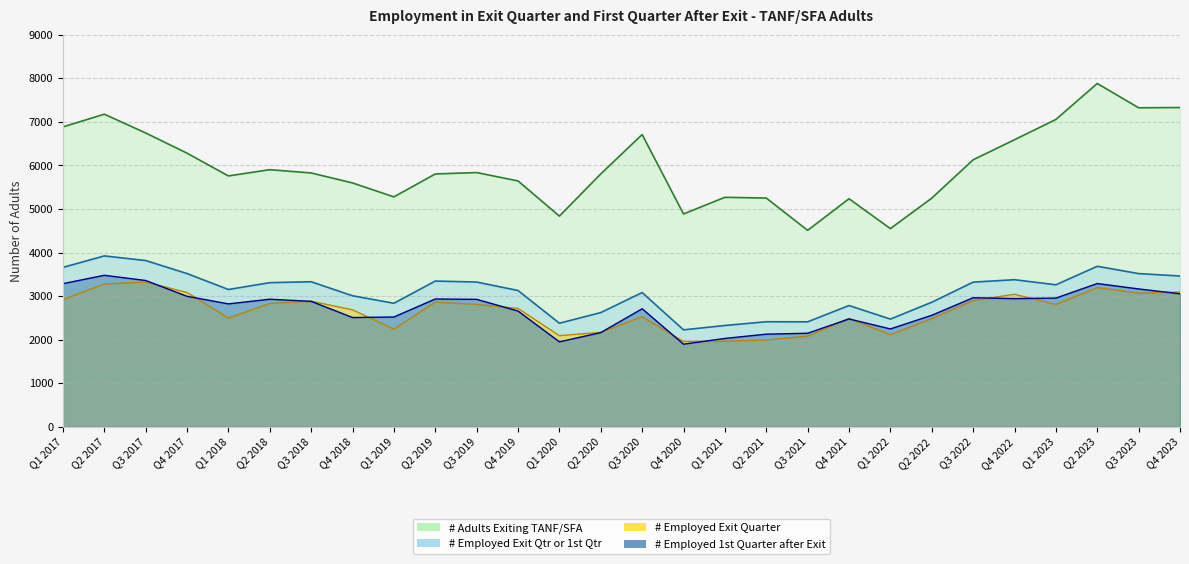

What is the total value across all series at Q2 2023?

18050